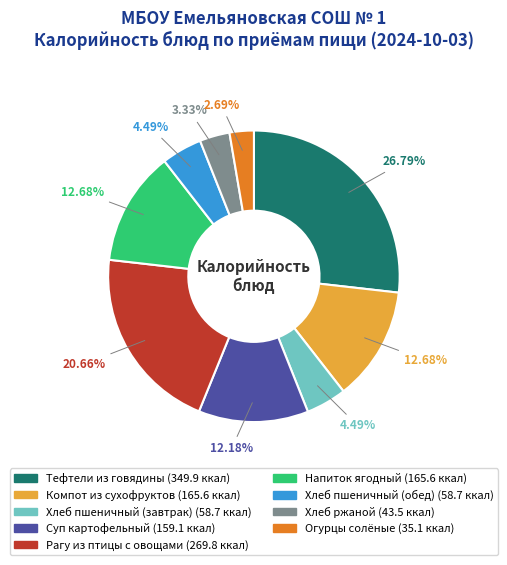

What is the ratio of the value at Тефтели из говядины to the value at Компот из сухофруктов?

2.1